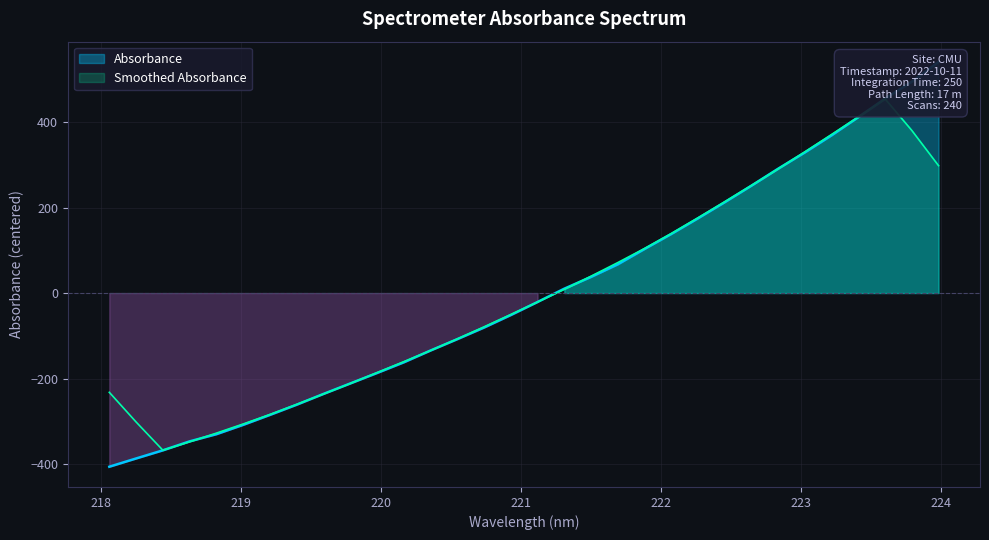

At which label does the data first exceed -20?

221.3083